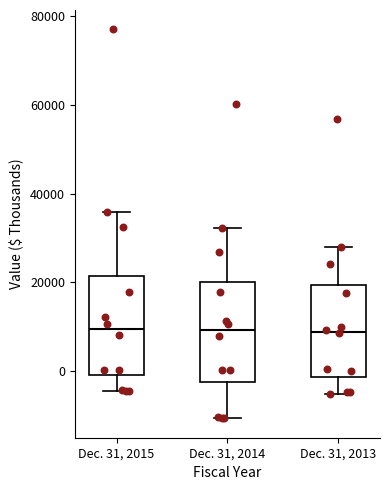

Where is the lower edge of the box for Dec. 31, 2013 on the y-axis? The values are not printed on the chart, so give them approximately, as read against the axis.

-2000